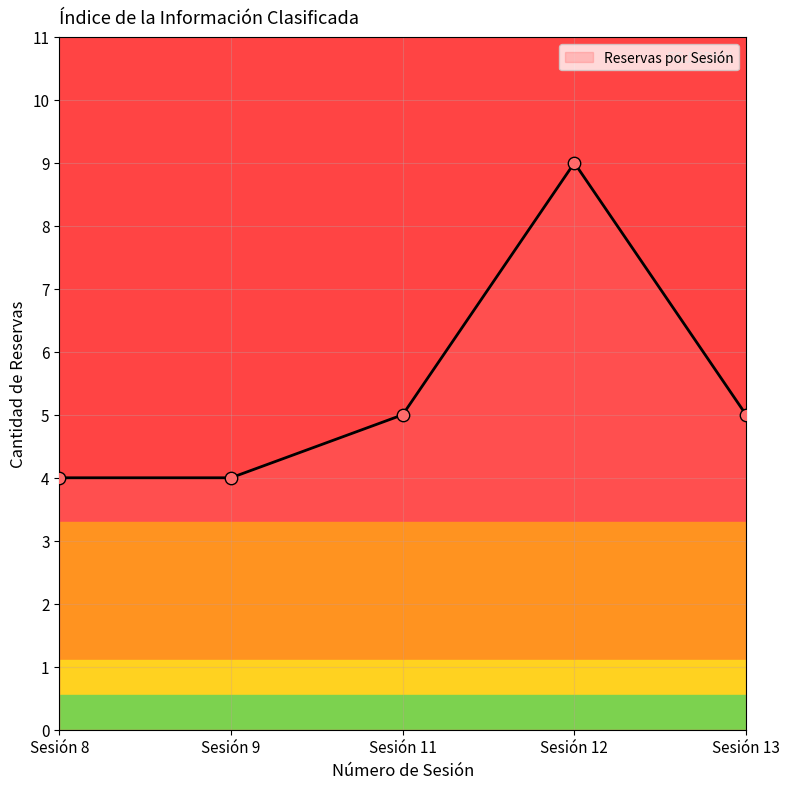

Between Sesión 12 and Sesión 9, which is larger?

Sesión 12